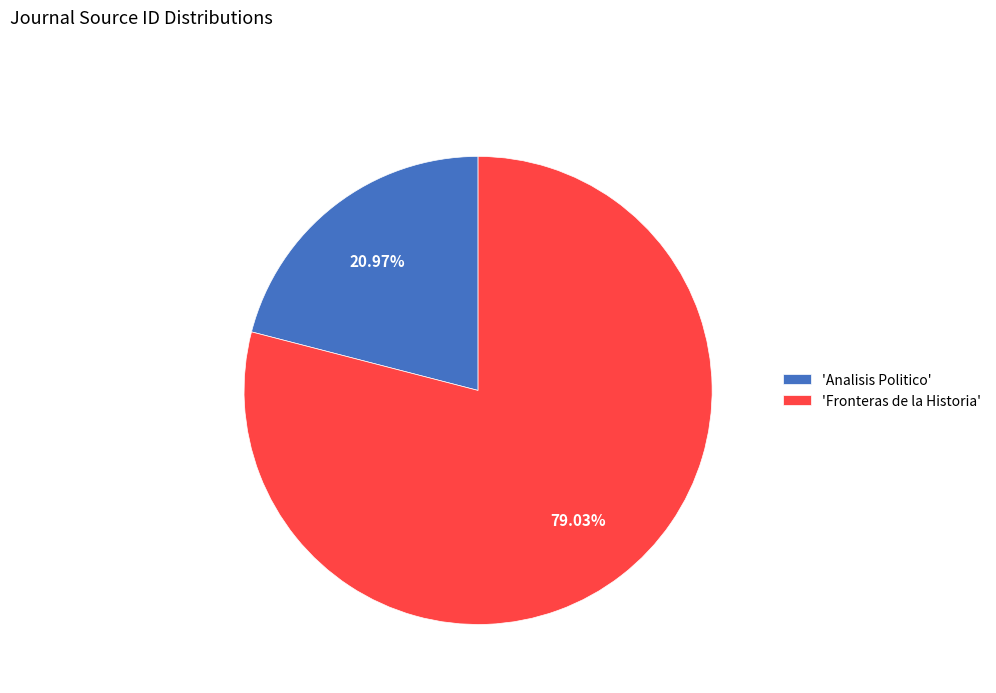

Do 'Fronteras de la Historia' and 'Analisis Politico' together represent more than half of the pie?

Yes